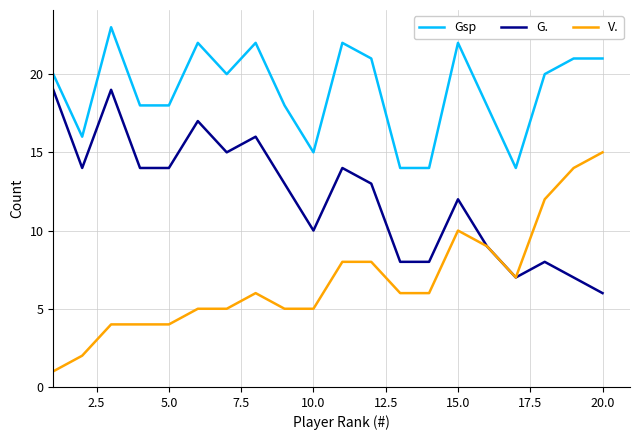

How many lines are shown in the chart?

3